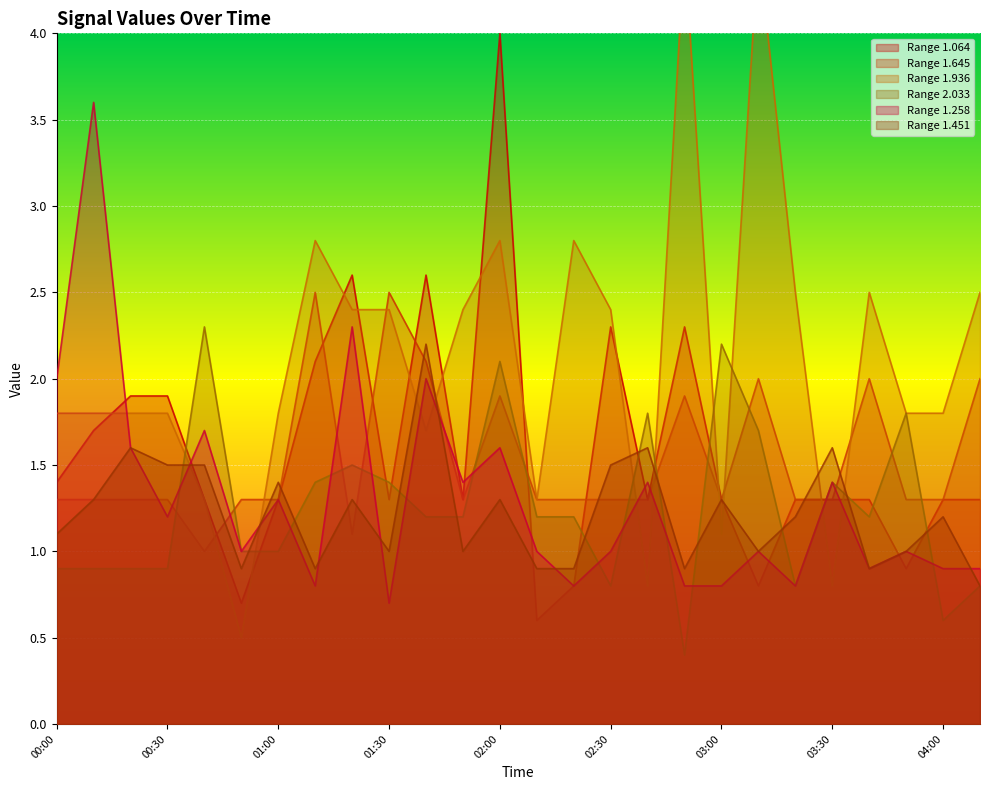

Which has a higher value, 02:20 or 00:50?

02:20